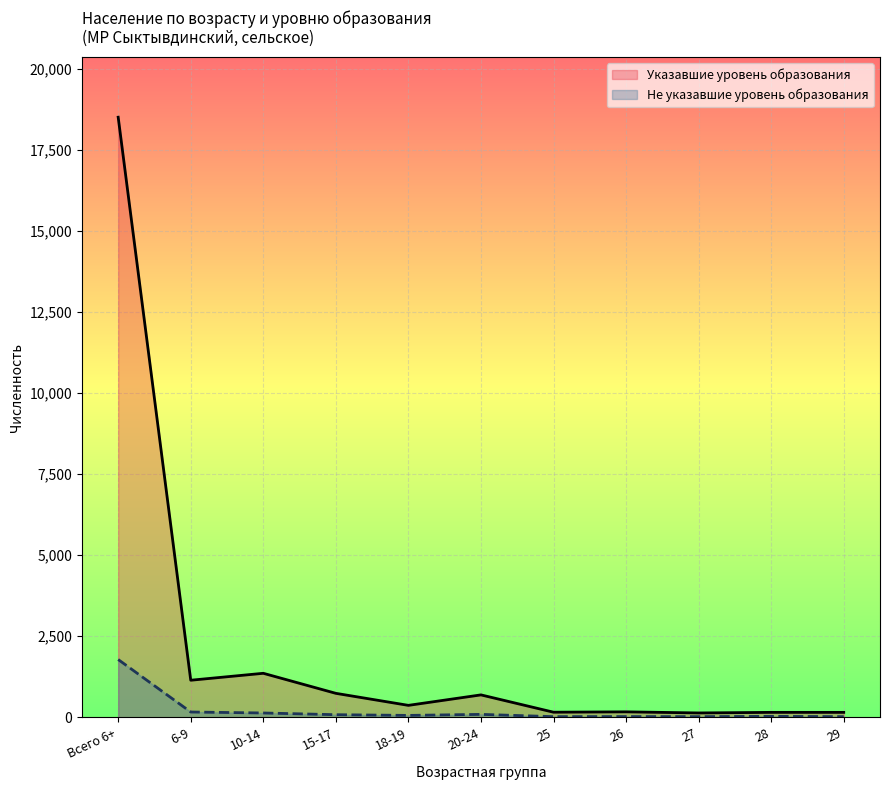

True or false: Не указавшие уровень образования has more than 0 points higher than both neighbors.

True